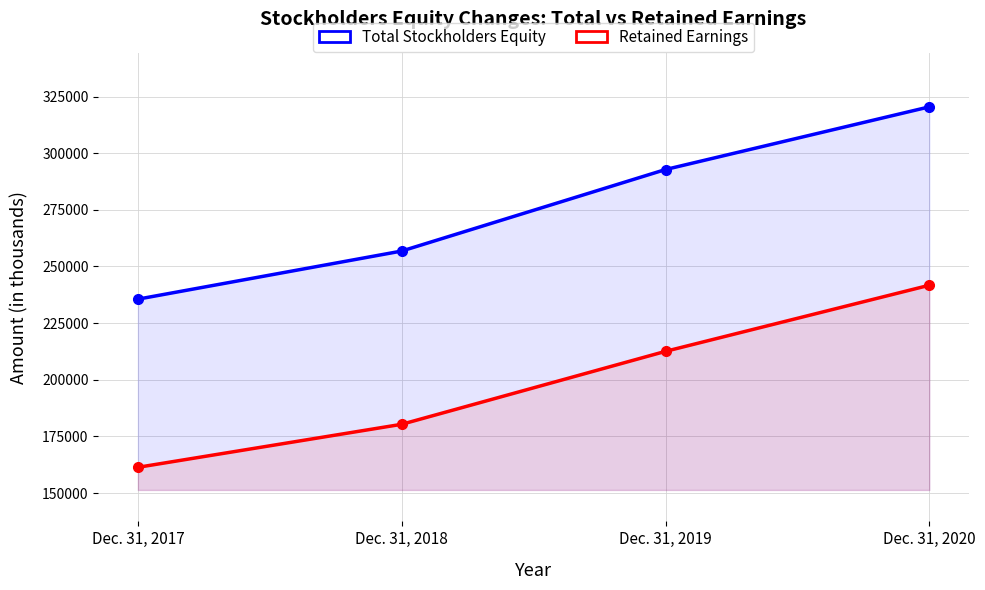

List the labels in order of Total Stockholders Equity value, smallest first.

Dec. 31, 2017, Dec. 31, 2018, Dec. 31, 2019, Dec. 31, 2020